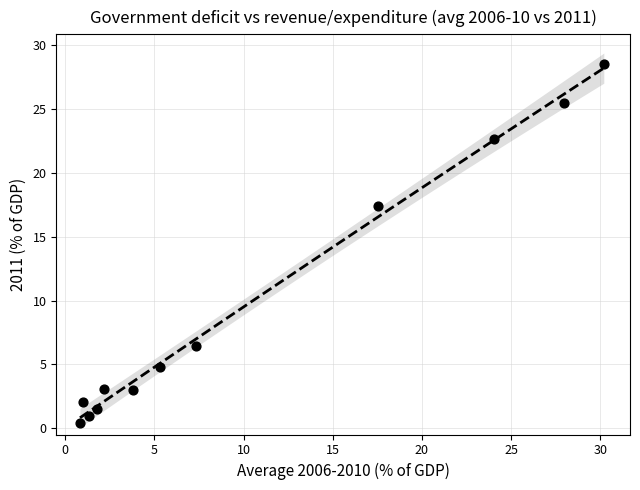

What Y value in the scatter plot is closest to 14?

17.4